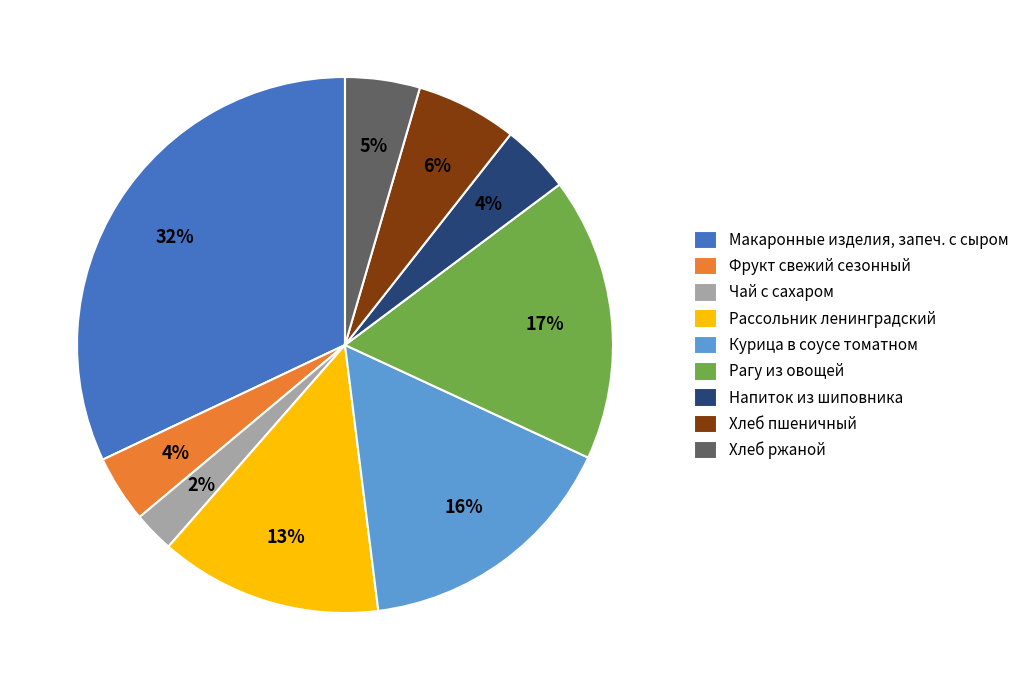

Is it true that Чай с сахаром is 2% of the pie?

True